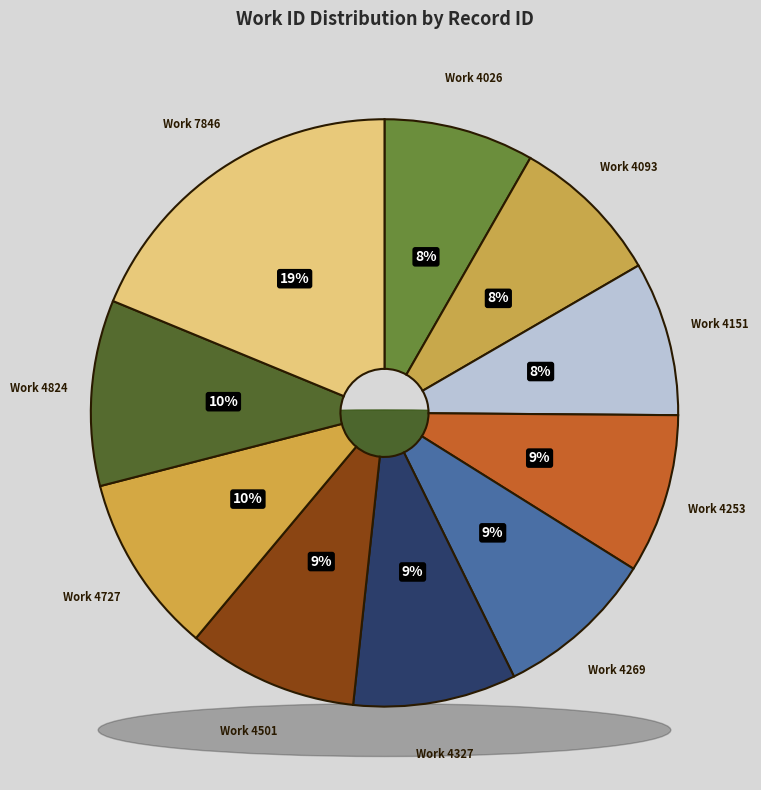

Is there any slice that represents more than half of the pie?

No